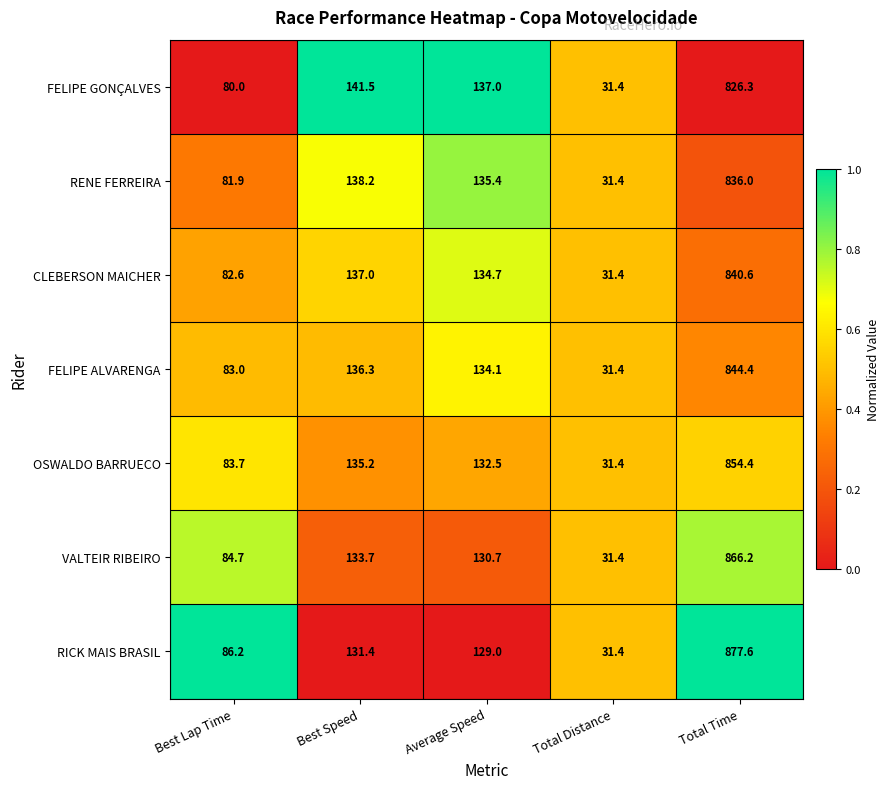

Between Best Lap Time and Best Speed, which series saw the biggest shift?

FELIPE GONÇALVES